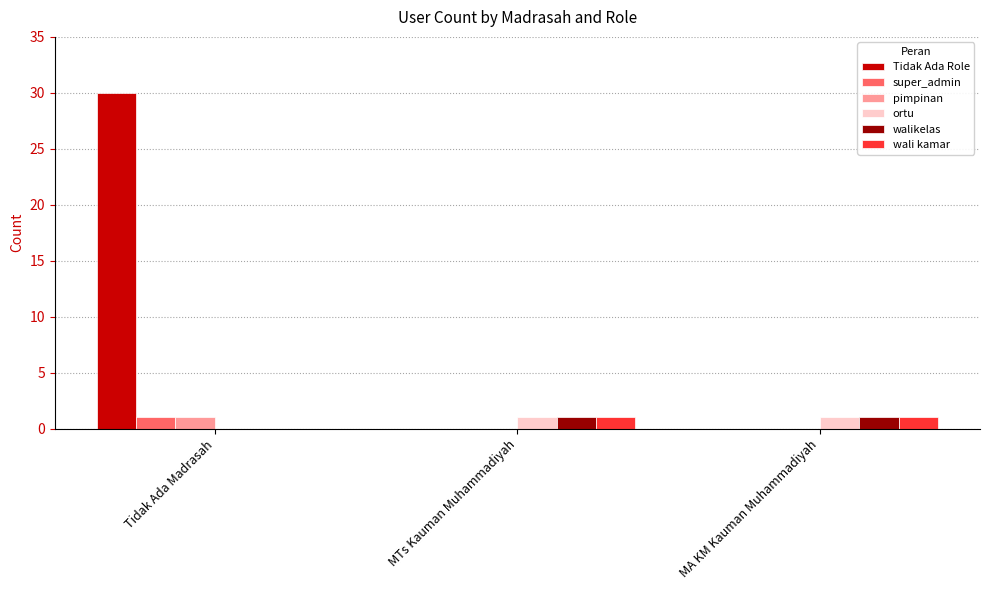

Which category has the highest value in the pimpinan series?

Tidak Ada Madrasah